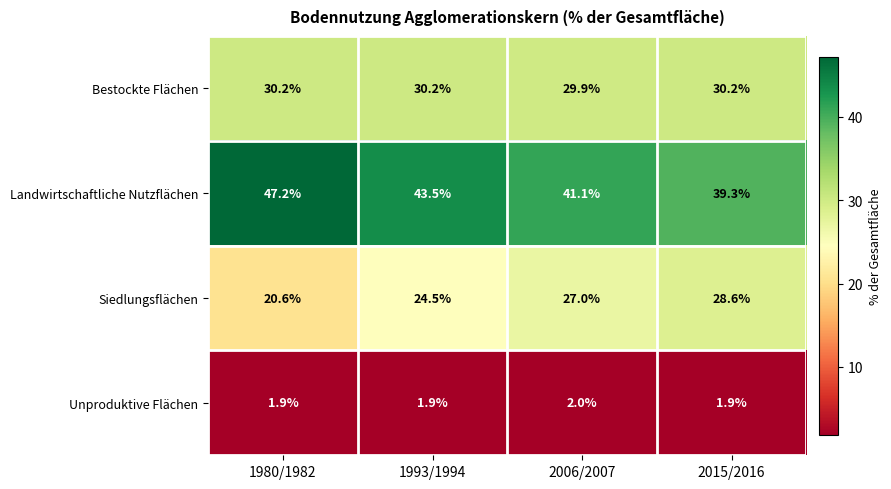

Reading right to left, what are all the values shown in this chart?

Bestockte Flächen: 2015/2016=30.2	2006/2007=29.9	1993/1994=30.2	1980/1982=30.2
Landwirtschaftliche Nutzflächen: 2015/2016=39.3	2006/2007=41.1	1993/1994=43.5	1980/1982=47.2
Siedlungsflächen: 2015/2016=28.6	2006/2007=27.0	1993/1994=24.5	1980/1982=20.6
Unproduktive Flächen: 2015/2016=1.9	2006/2007=2.0	1993/1994=1.9	1980/1982=1.9